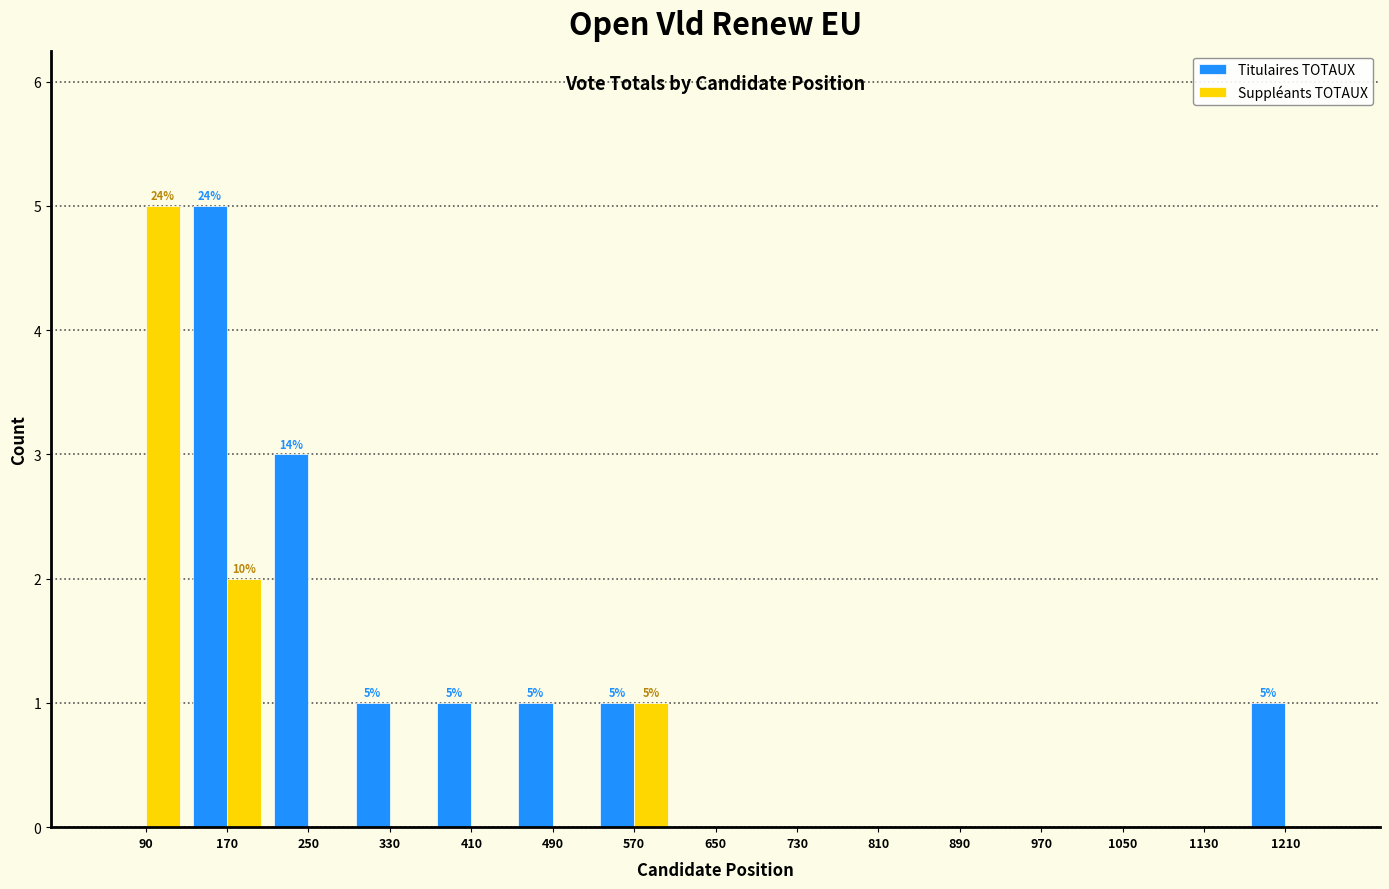

In the Suppléants TOTAUX series, which range on the x-axis has the tallest bar?

50 to 130